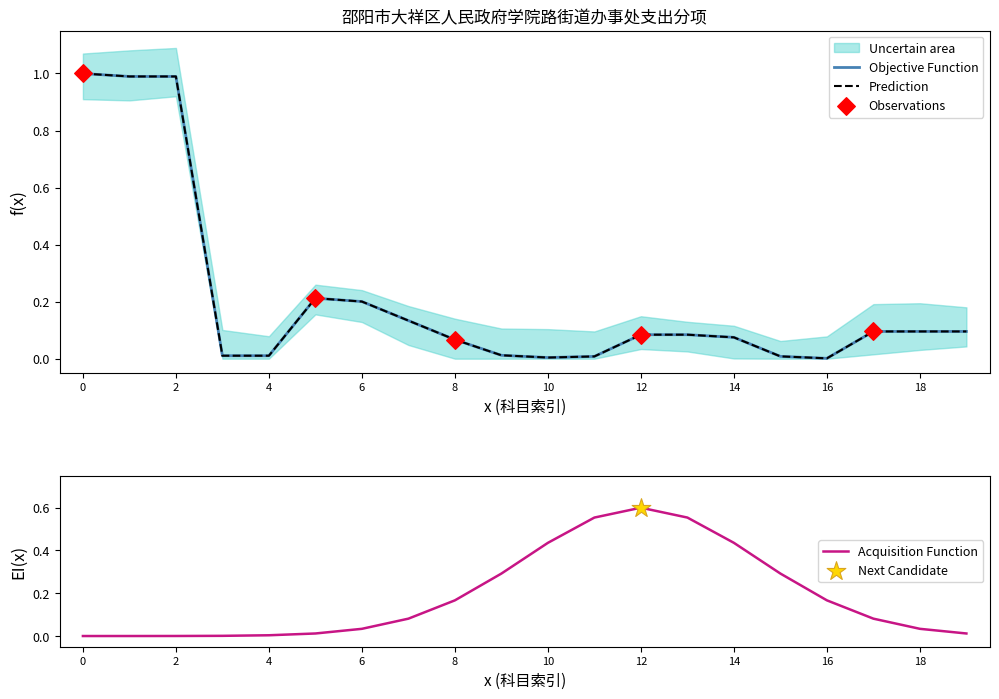

True or false: Acquisition Function has a value of 0.0 at 2.

True